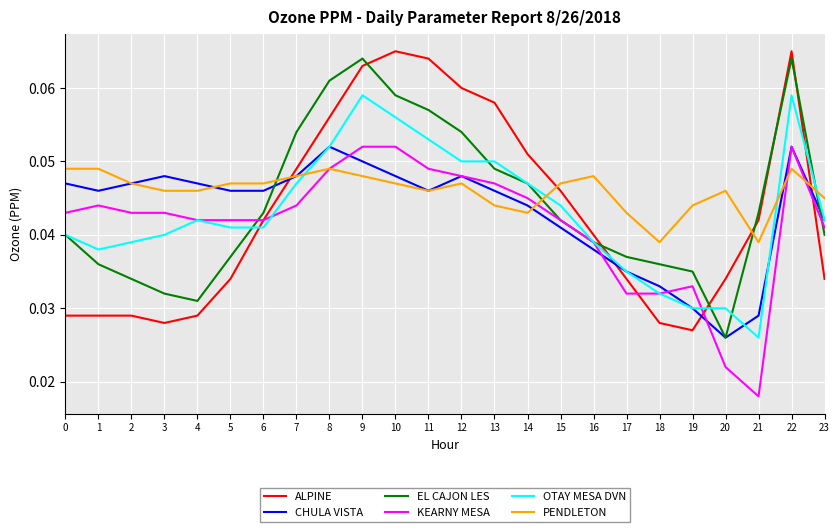

How many times do ALPINE and PENDLETON cross each other?

4